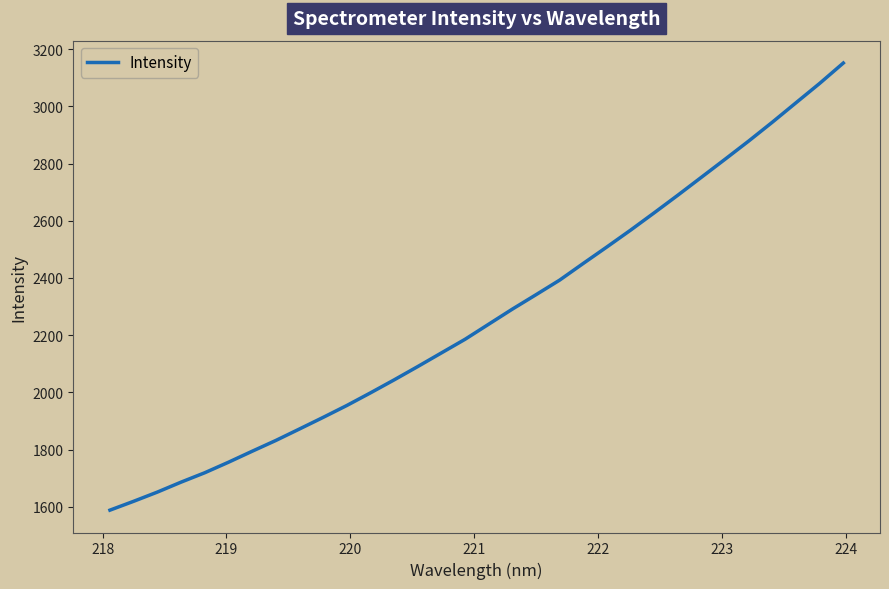

What is the smallest value displayed?

1588.3